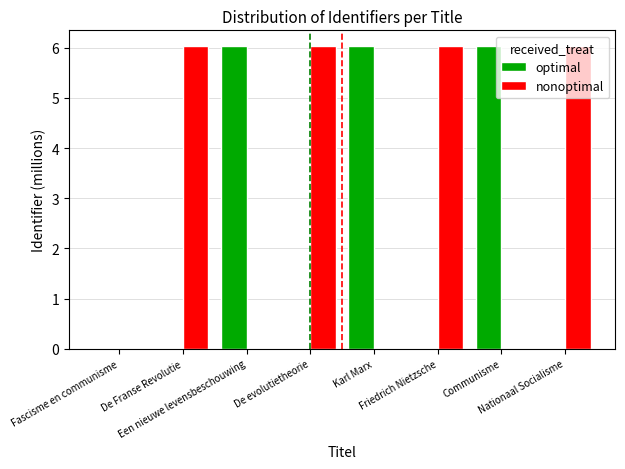

What is the average value of the nonoptimal series?

3.0